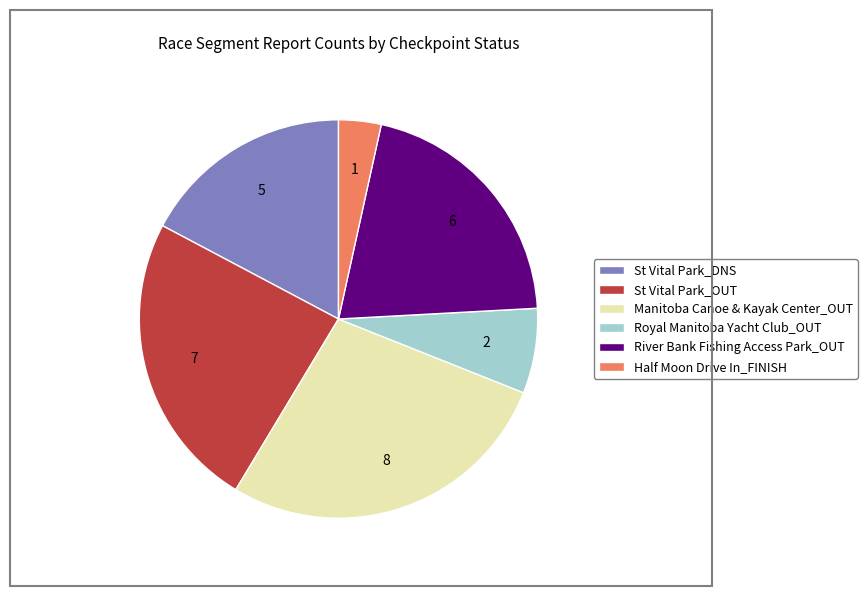

Do River Bank Fishing Access Park_OUT and Half Moon Drive In_FINISH together represent more than half of the pie?

No